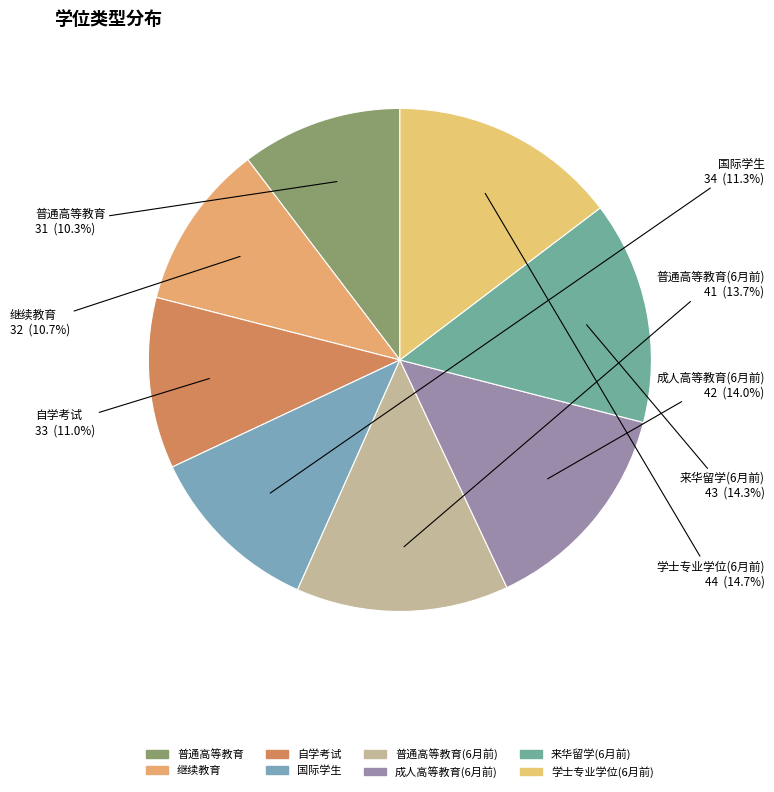

What percentage is the 普通高等教育 slice, to the nearest percent?

10%